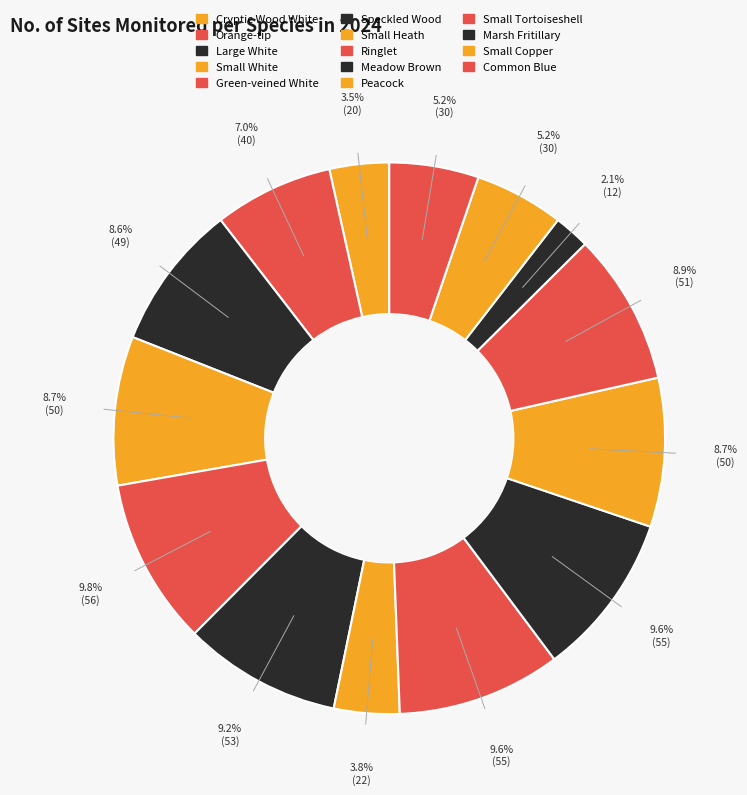

Which category has the smallest portion of the pie?

Marsh Fritillary